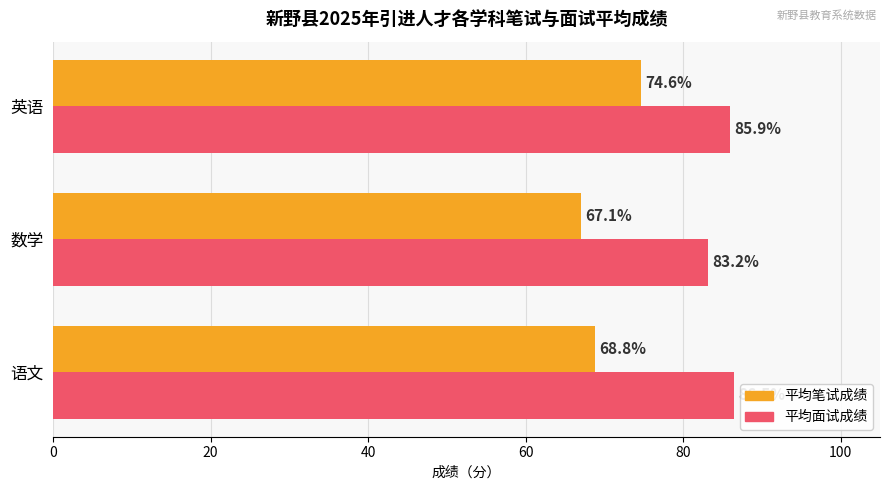

At which category does the chart reach its minimum across all series?

数学